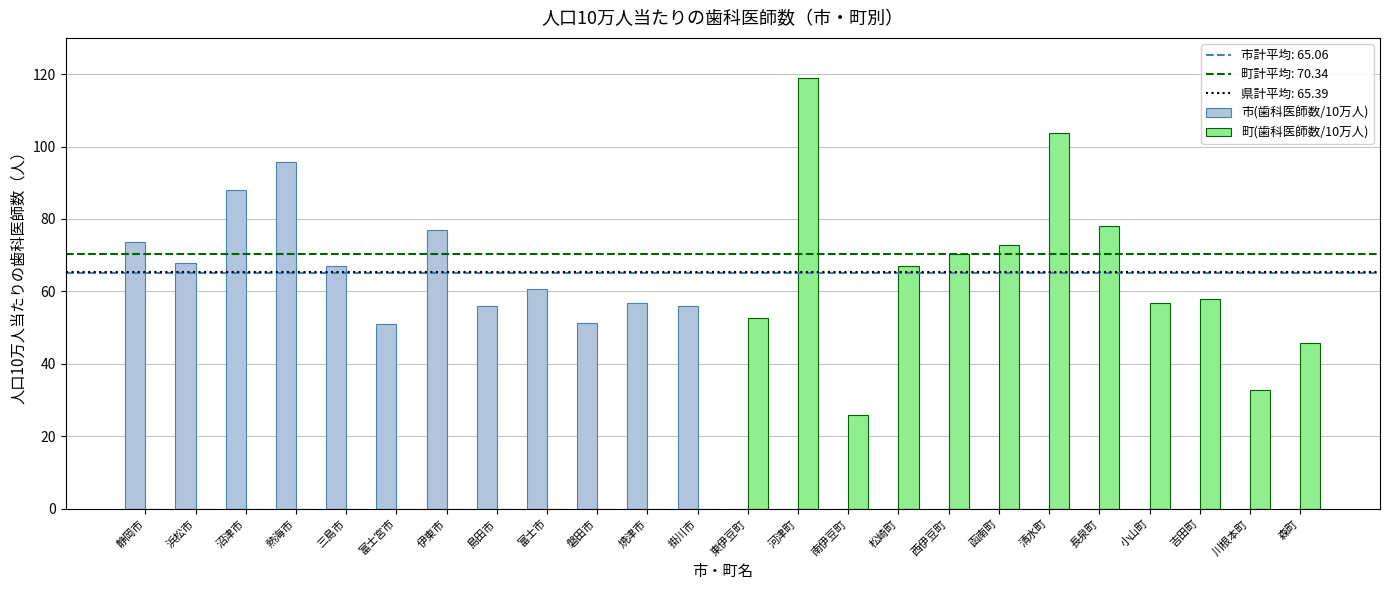

True or false: 市(歯科医師数/10万人) has a value of 47.1 at 川根本町.

False